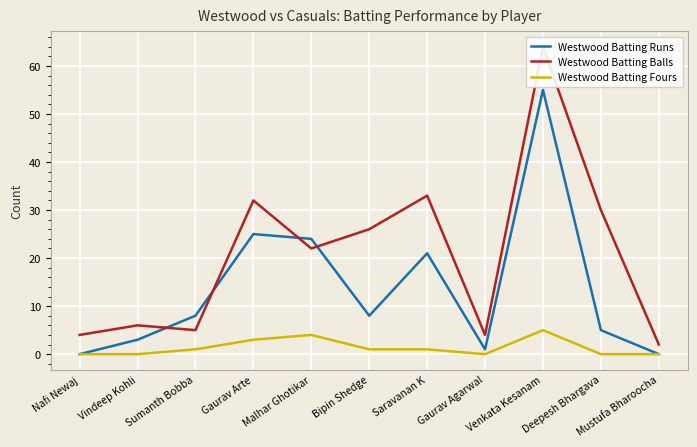

What is the label of the 11th point from the left?

Mustufa Bharoocha